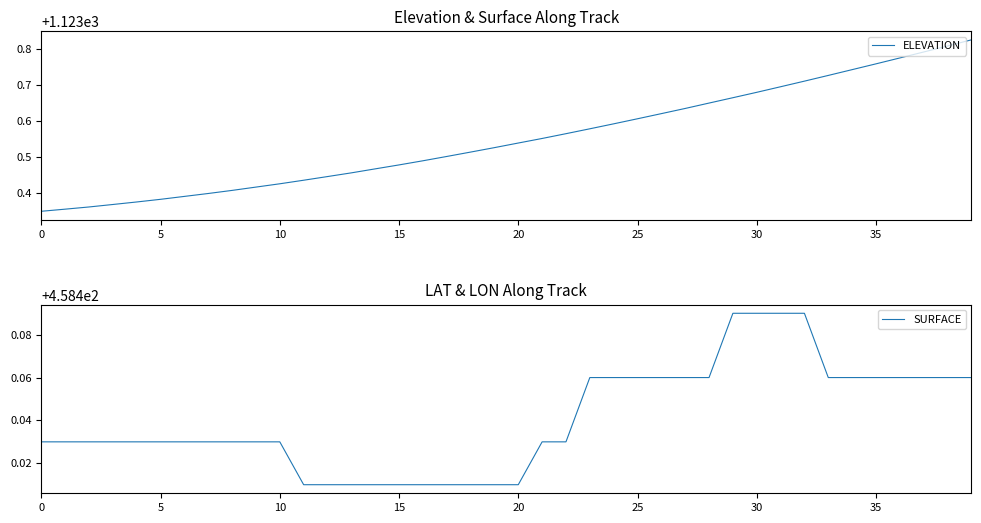

What value does the SURFACE series have at 27?

458.5